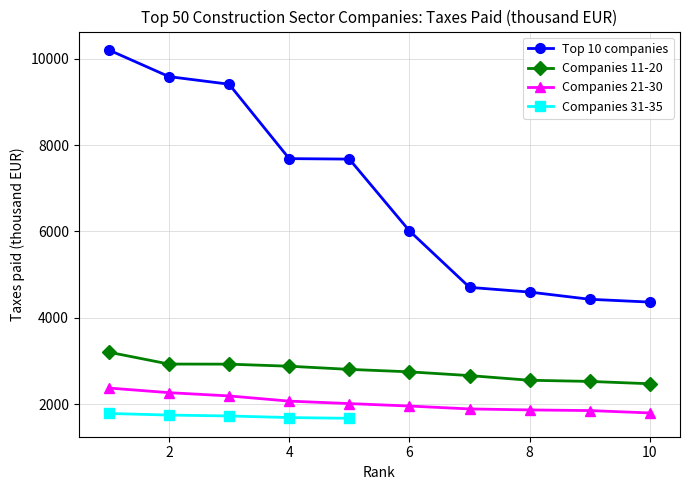

What is the value of the Companies 21-30 point at the 7th from the left?

1889